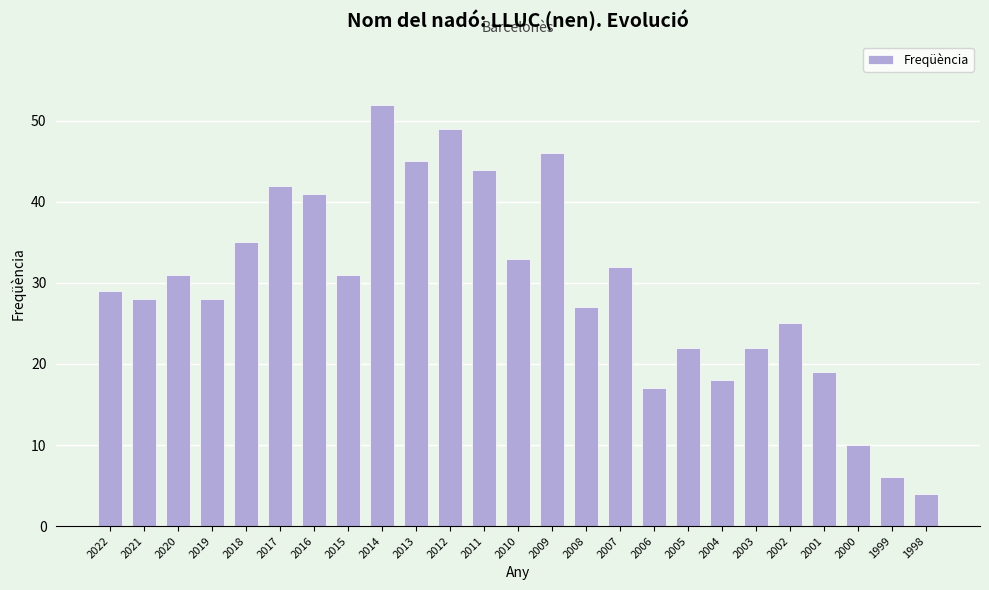

Count the number of data series in this chart.

1